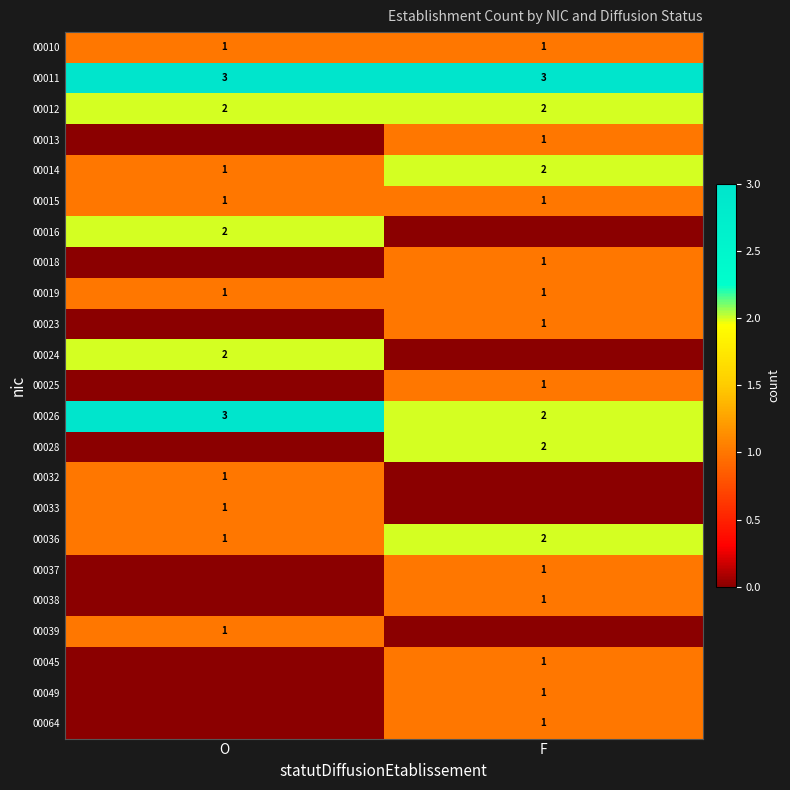

What value does the 00010 series have at F?

1